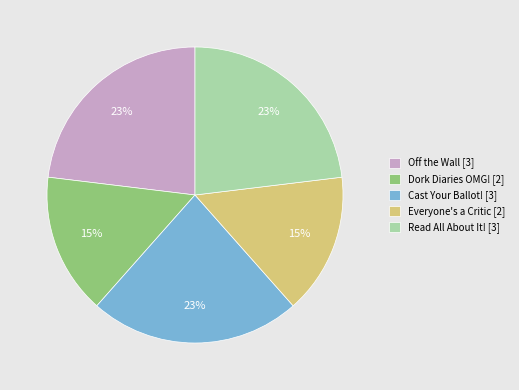

To the nearest percent, what portion does Off the Wall represent?

23%